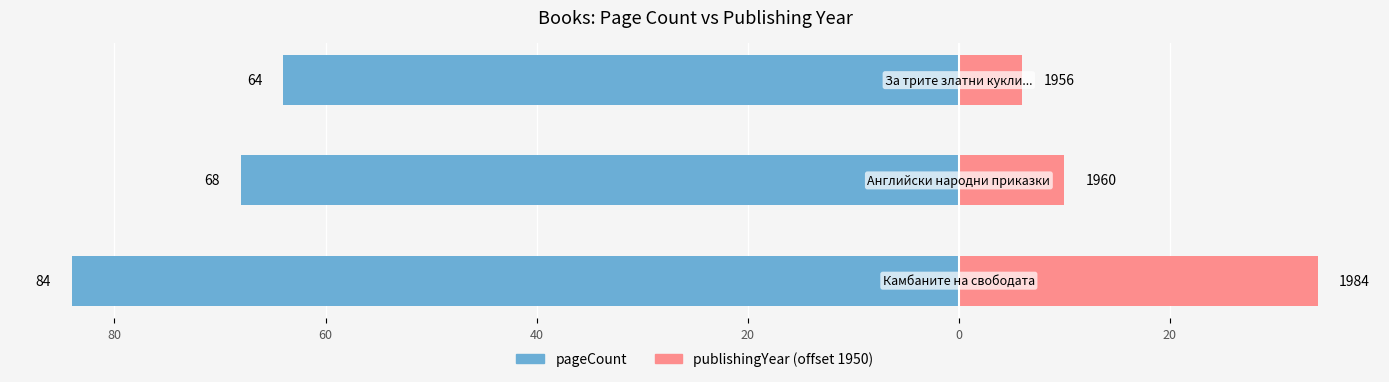

Reading left to right, transcribe all the data shown in this chart.

pageCount: -84	-68	-64
publishingYear (offset from 1950): 34	10	6